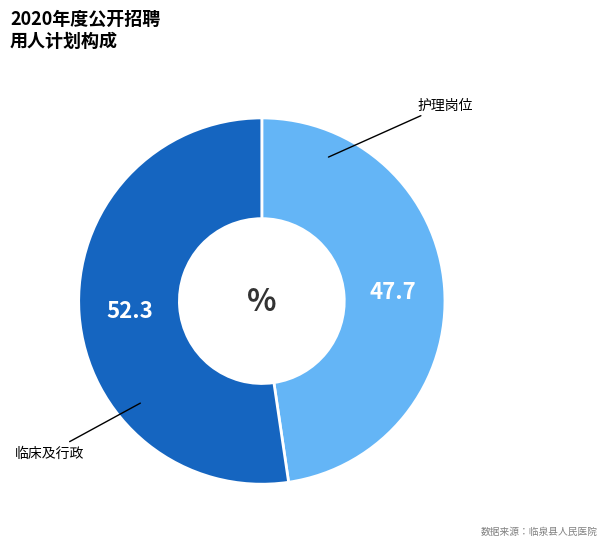

Is there a majority slice in this chart?

Yes